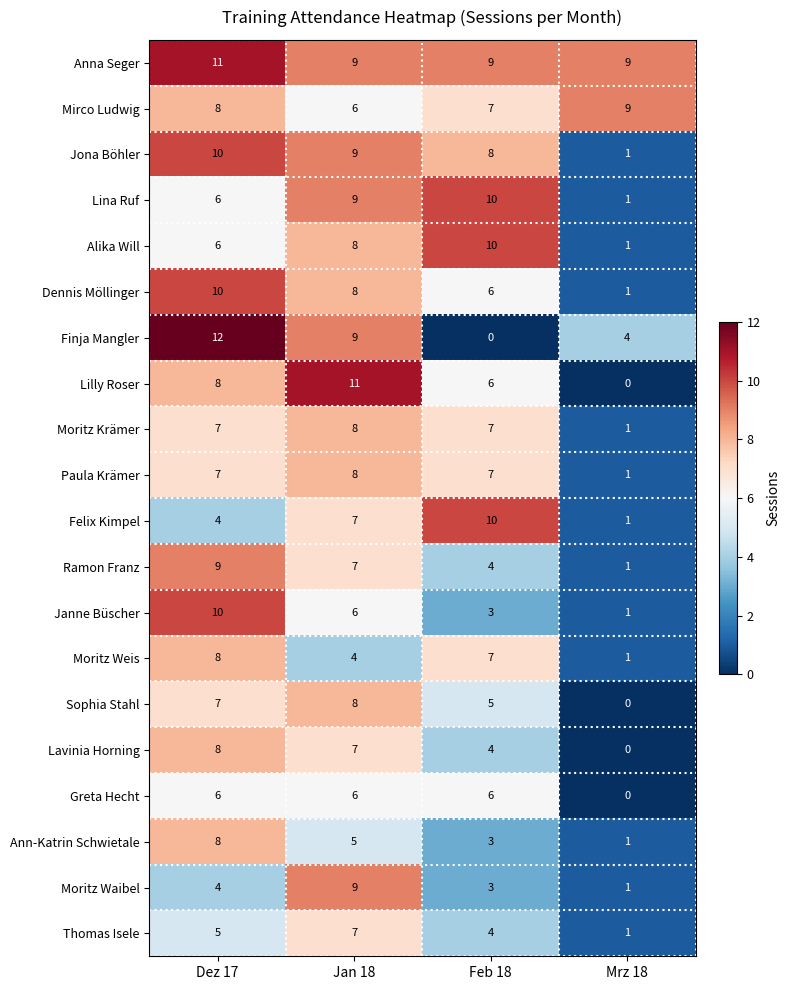

The value of Felix Kimpel at Feb 18 is 10. True or false?

True